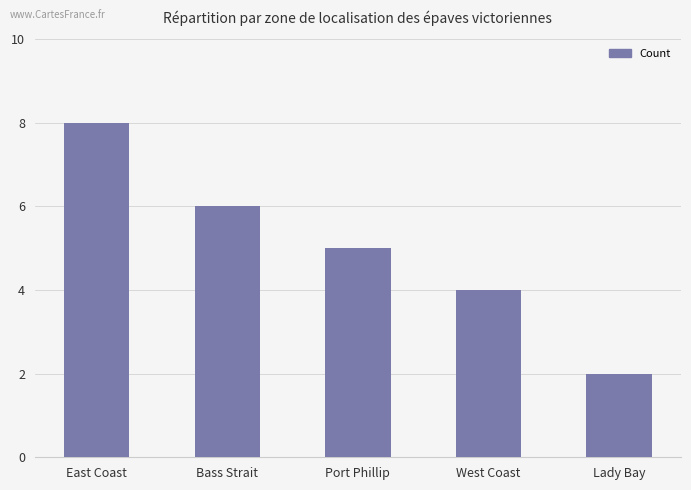

Is it true that the value at Port Phillip is 7?

False